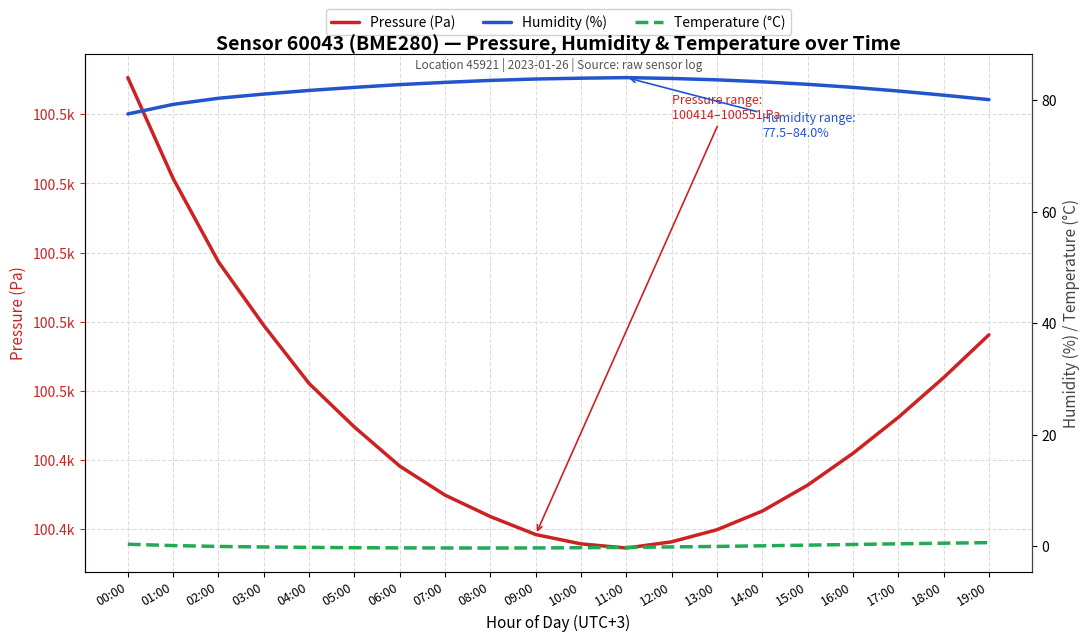

What is the value of the Temperature (°C) point at the 3rd from the left?

-0.1